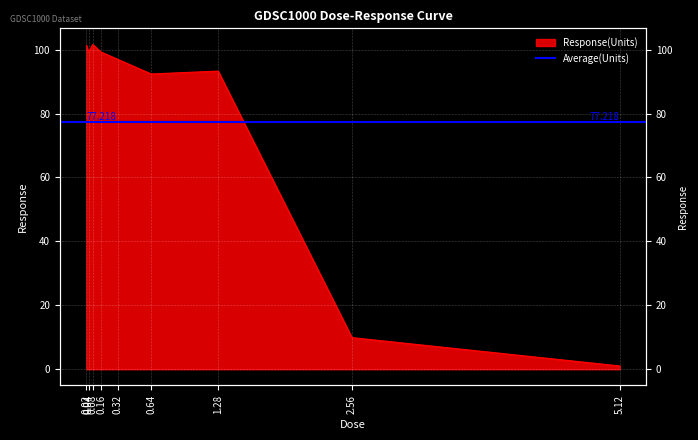

What is the change in value from 0.32 to 0.64?

-4.6